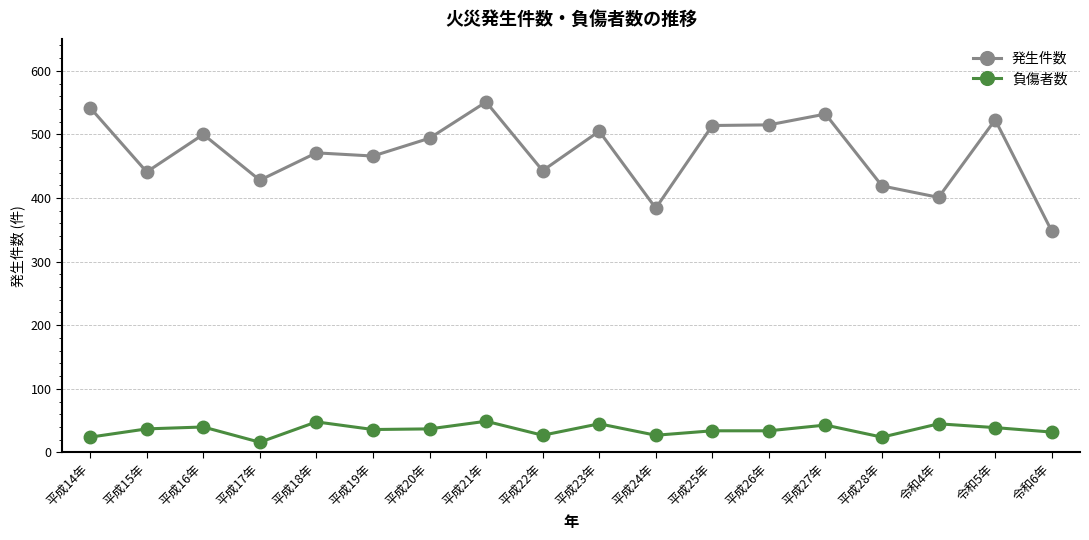

What is the difference between the 負傷者数 values at 平成20年 and 平成21年?

12